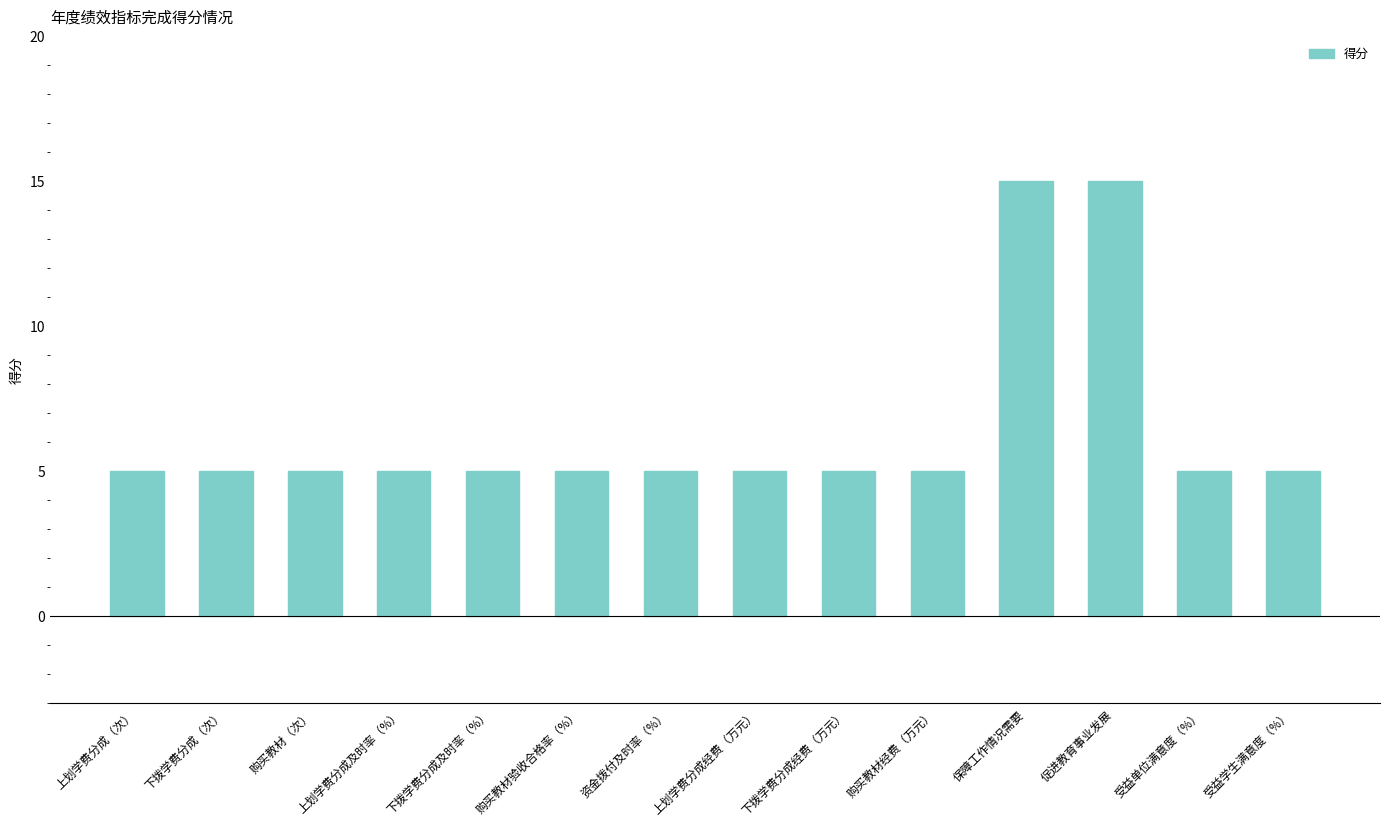

How many bars are there in total?

14